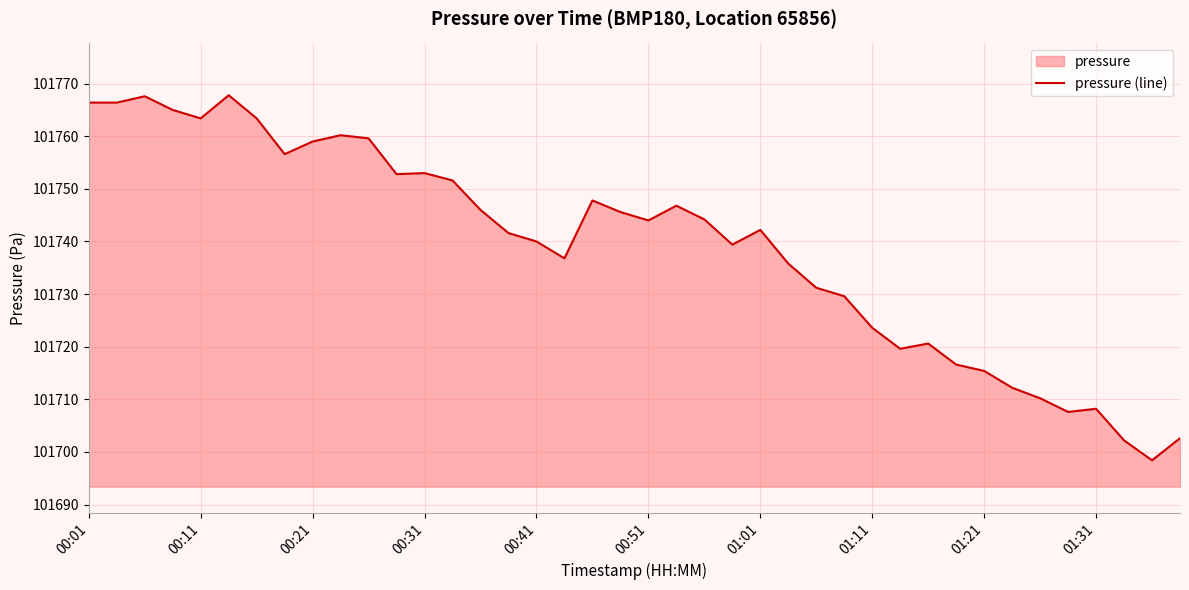

The chart shows a value of 101719.6 at 29. True or false?

True